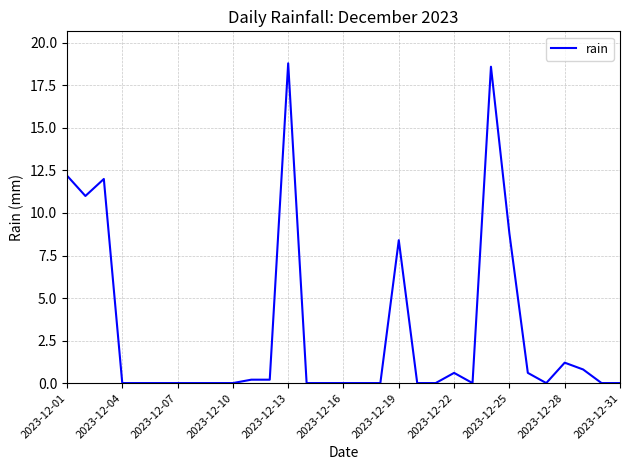

What is the maximum value shown in the chart?

18.8